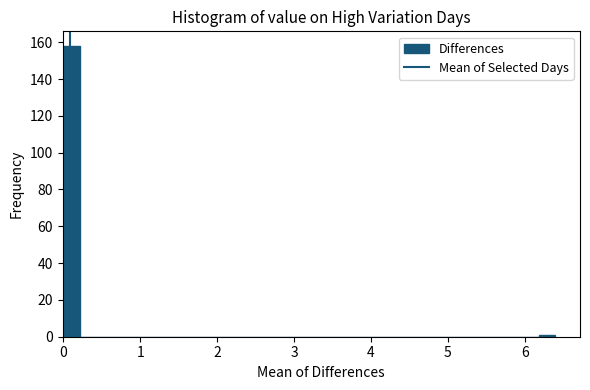

Around what value on the x-axis is the tallest bar? Give the approximate position of its centre, as read against the axis.

0.1